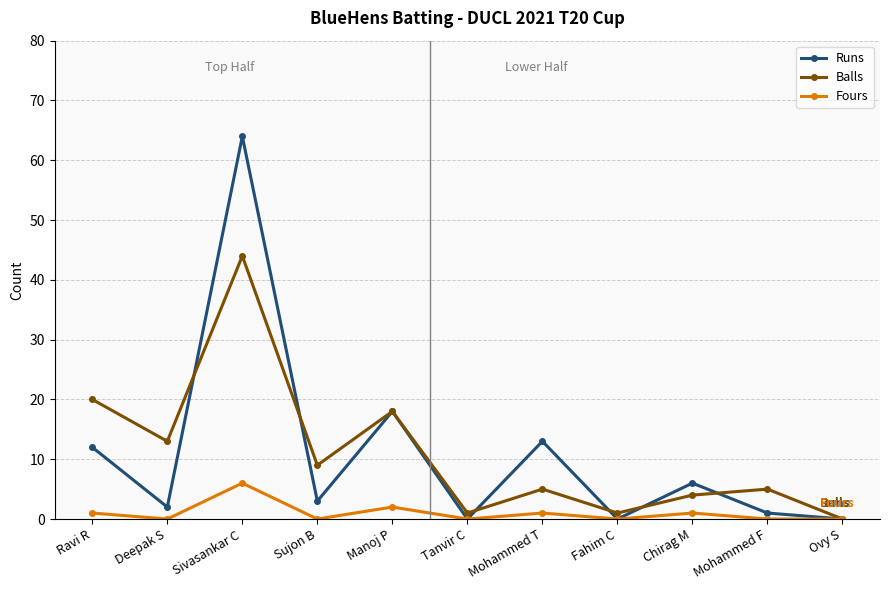

At which category does Fours reach its first local valley?

Deepak S